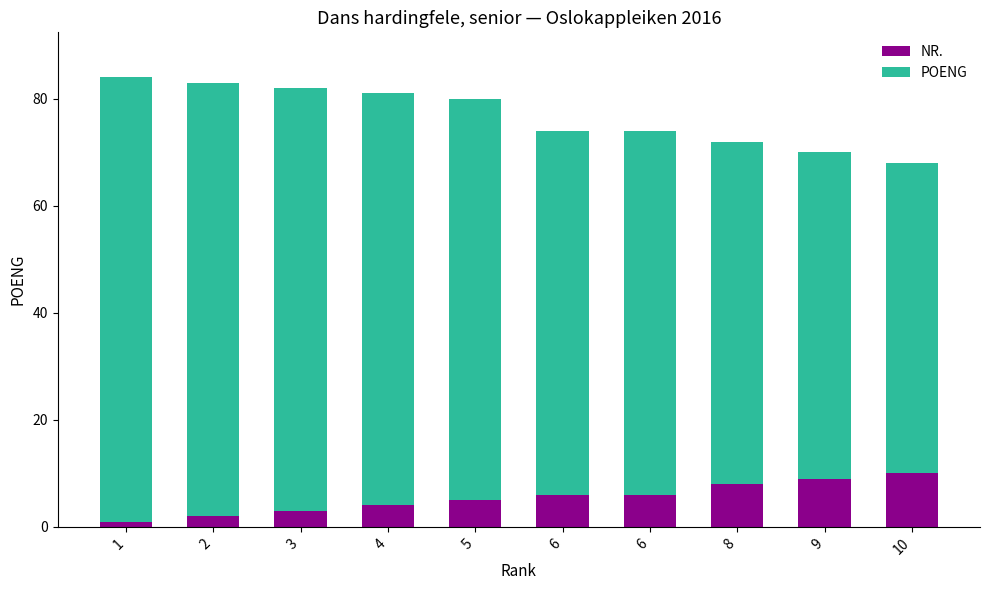

The value of POENG at 1 is 83. True or false?

True